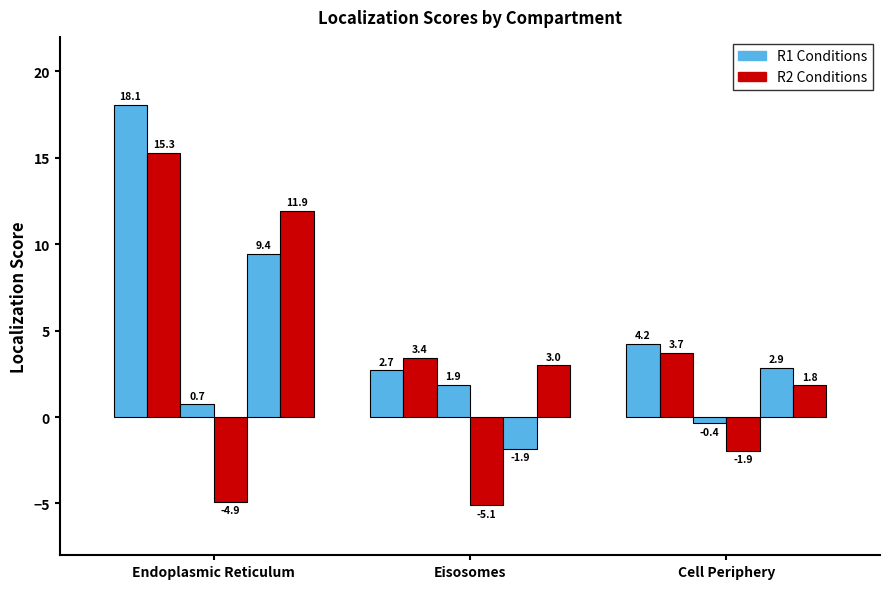

How many series are shown in this chart?

6